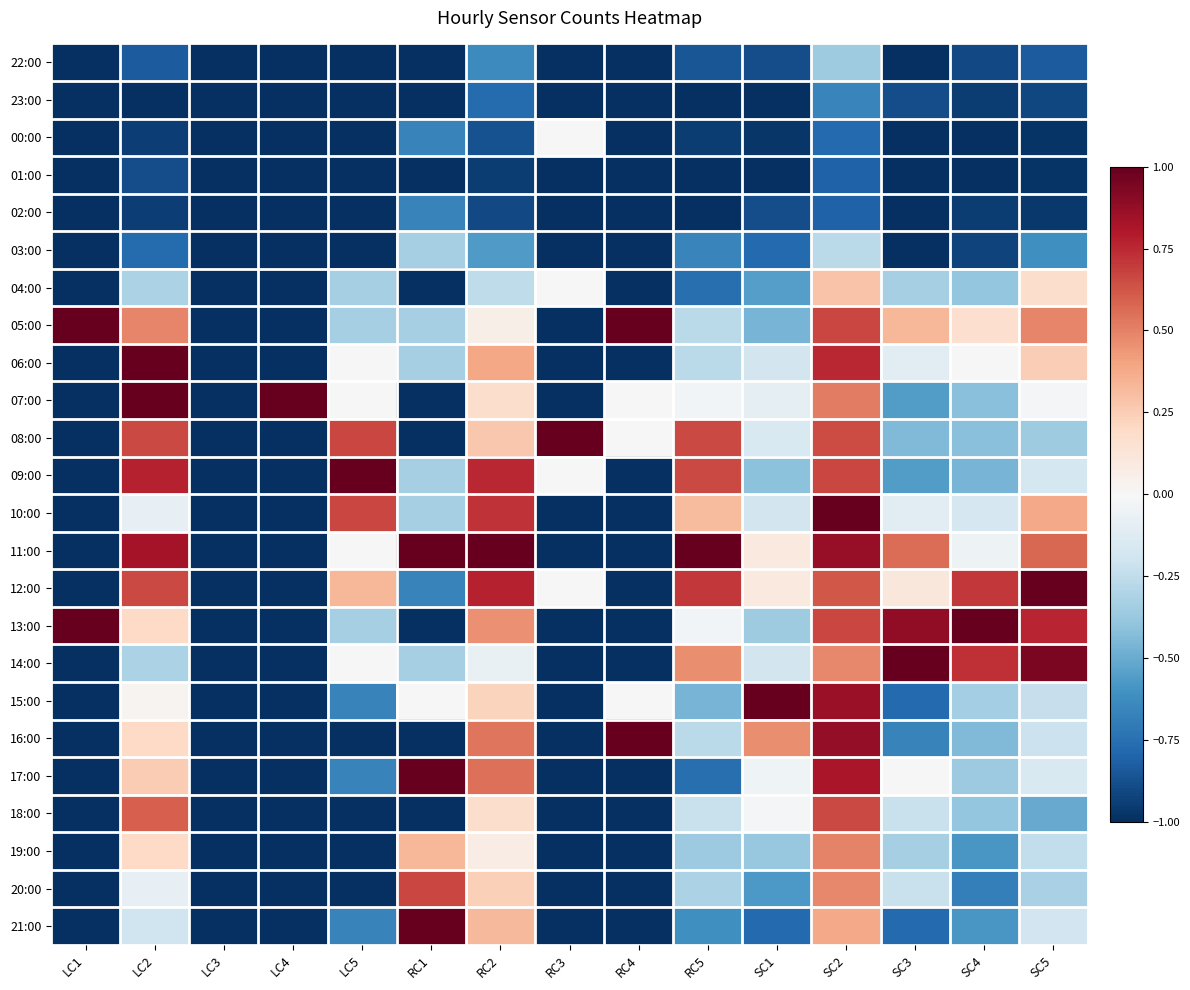

What is the minimum value shown in the chart?

-1.0